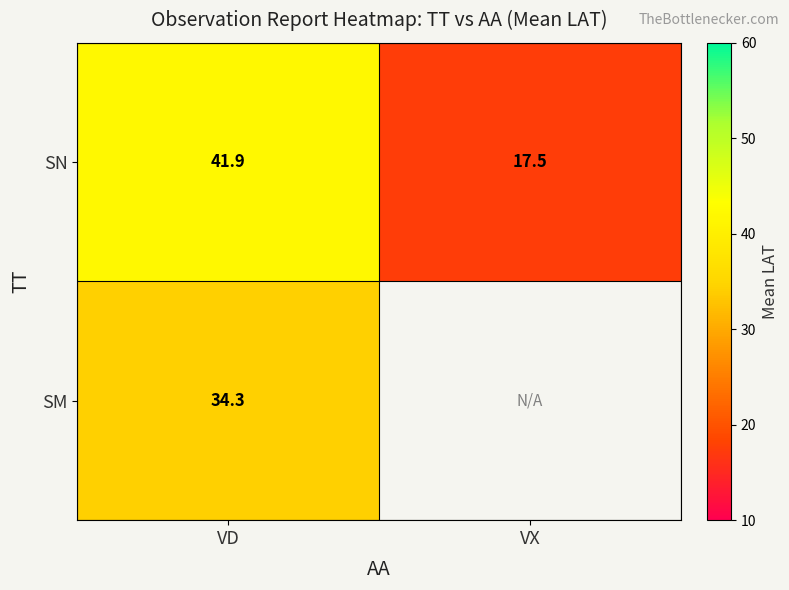

How many series are shown in this chart?

2